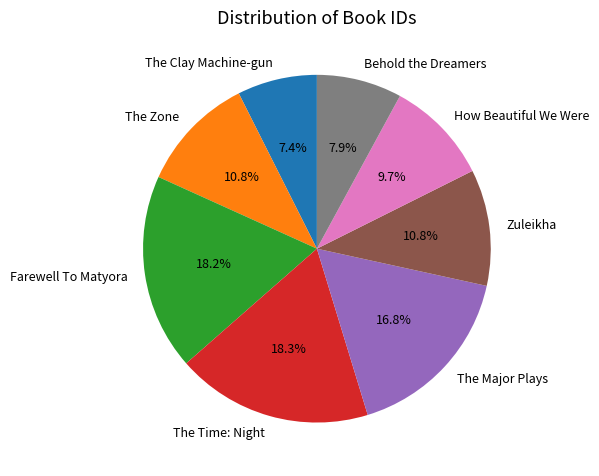

How many slices are in this pie chart?

8